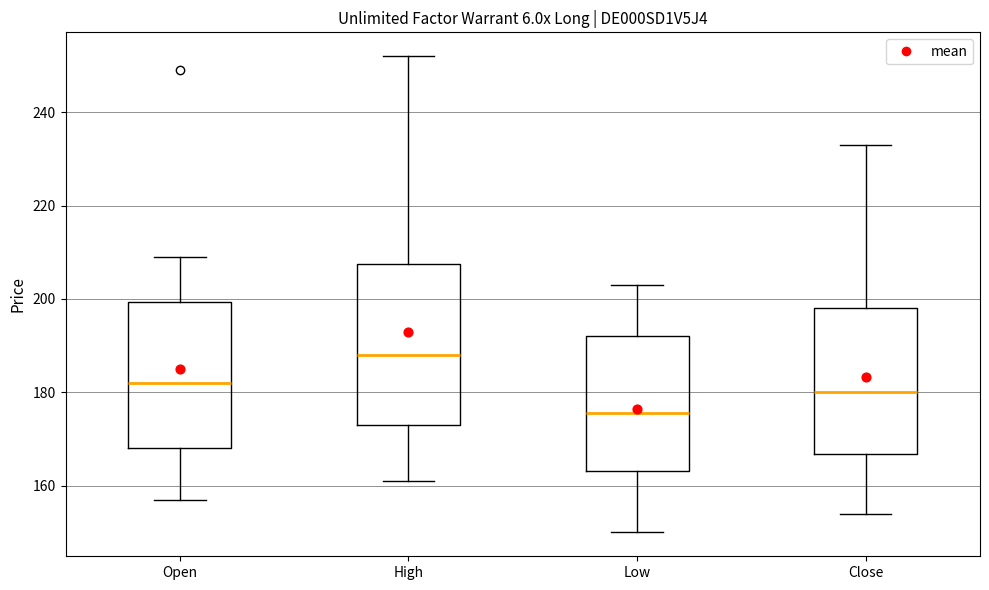

Which box has the highest median line?

High